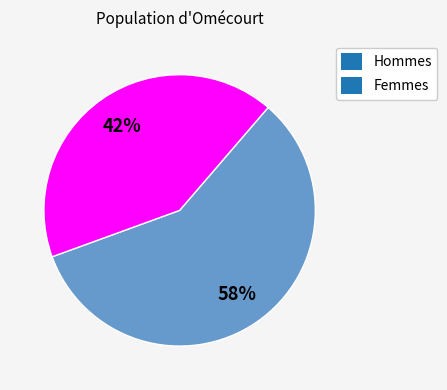

Is it true that Hommes is 53% of the pie?

False